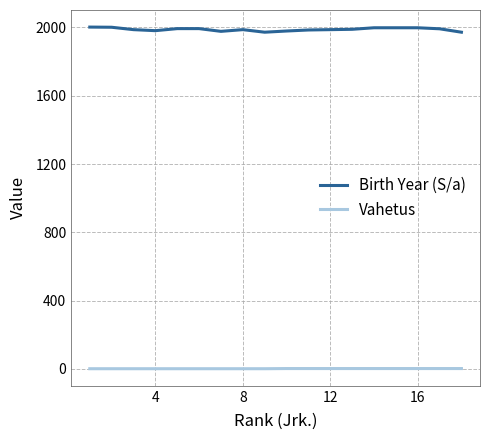

How many Vahetus values are between 1 and 2?

18